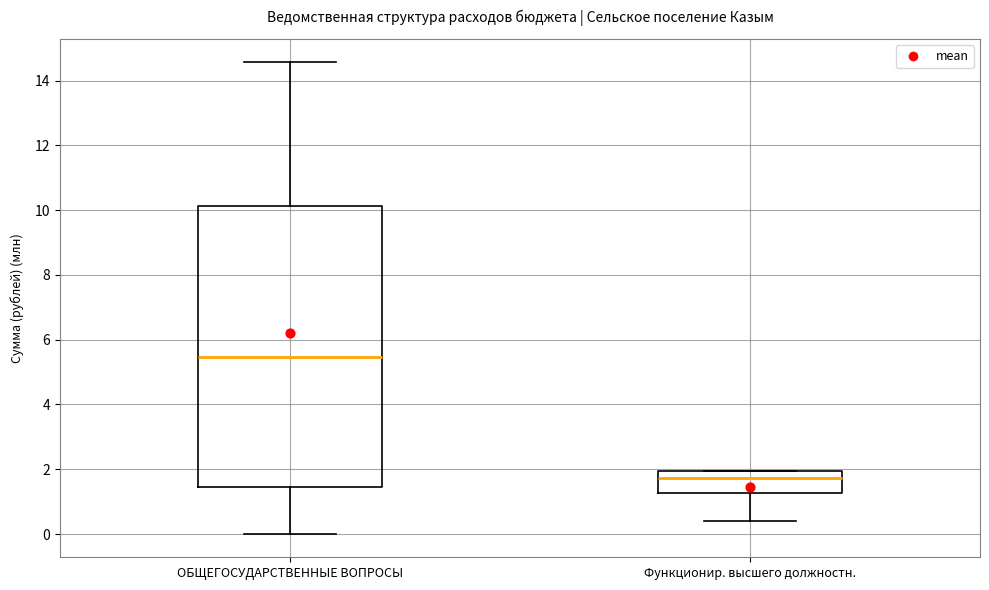

Reading left to right, read every box against the y-axis: the position of its median line, the range the box covers, and the ends of its whiskers. The values are not printed on the chart, so give them approximately, as read against the axis.

ОБЩЕГОСУДАРСТВЕННЫЕ ВОПРОСЫ: median 5.4, box 1.4 to 10.2, whiskers 0.0 to 14.6
Функционир. высшего должностн.: median 1.8, box 1.2 to 2.0, whiskers 0.4 to 2.0